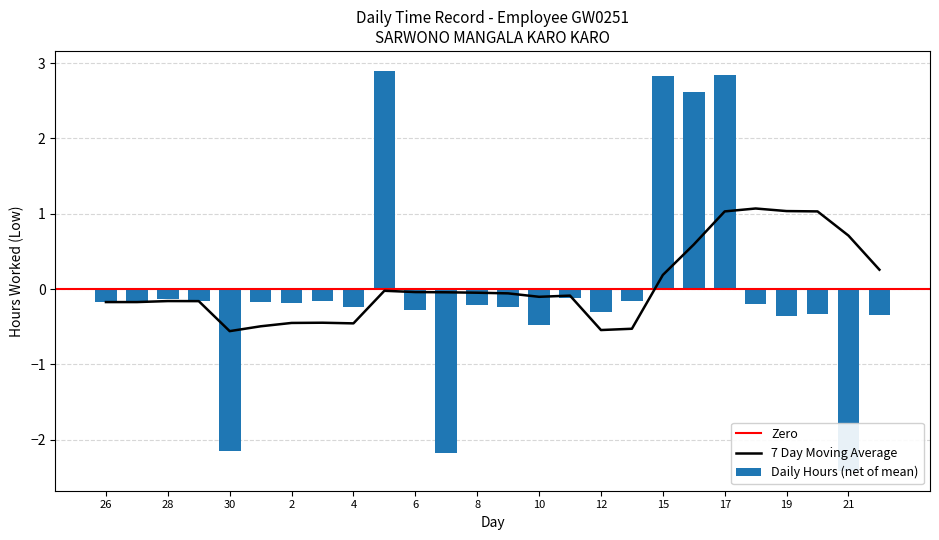

Does the chart contain any negative values?

Yes